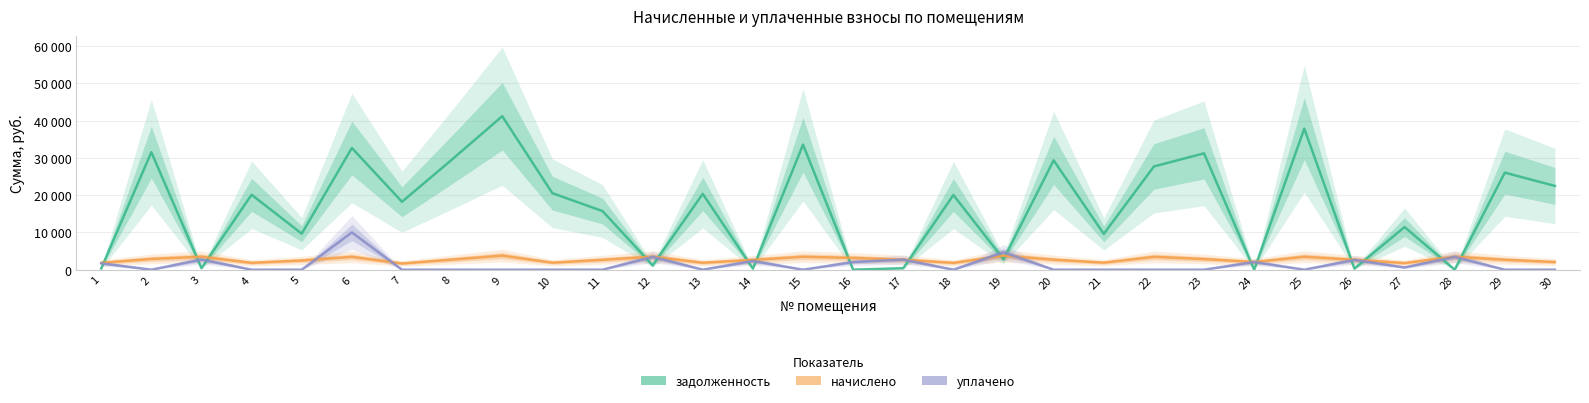

Is the value of уплачено at 26 greater than the value of начислено at 12?

No